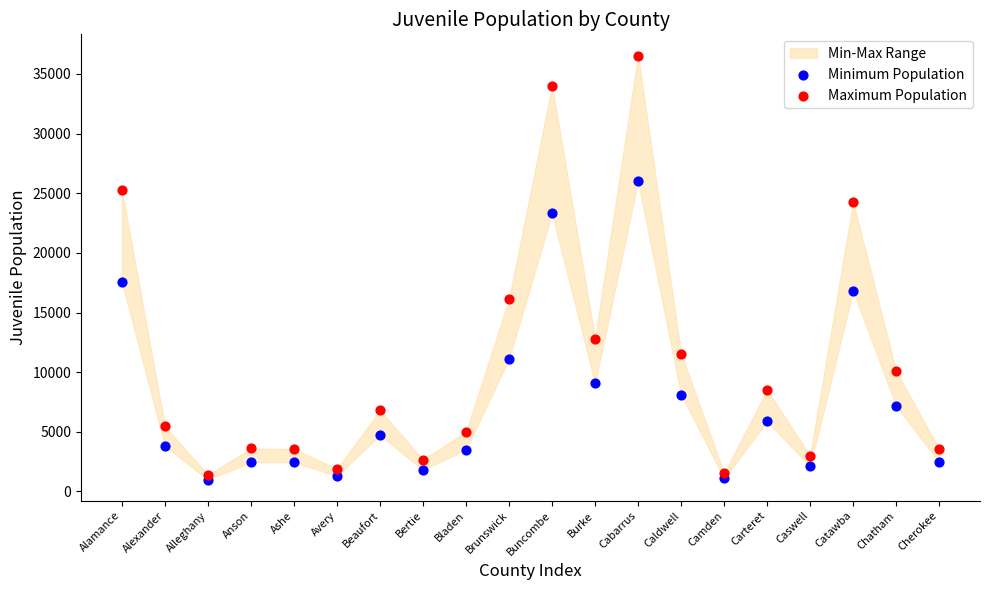

Which series reaches the maximum Y coordinate?

Maximum Population